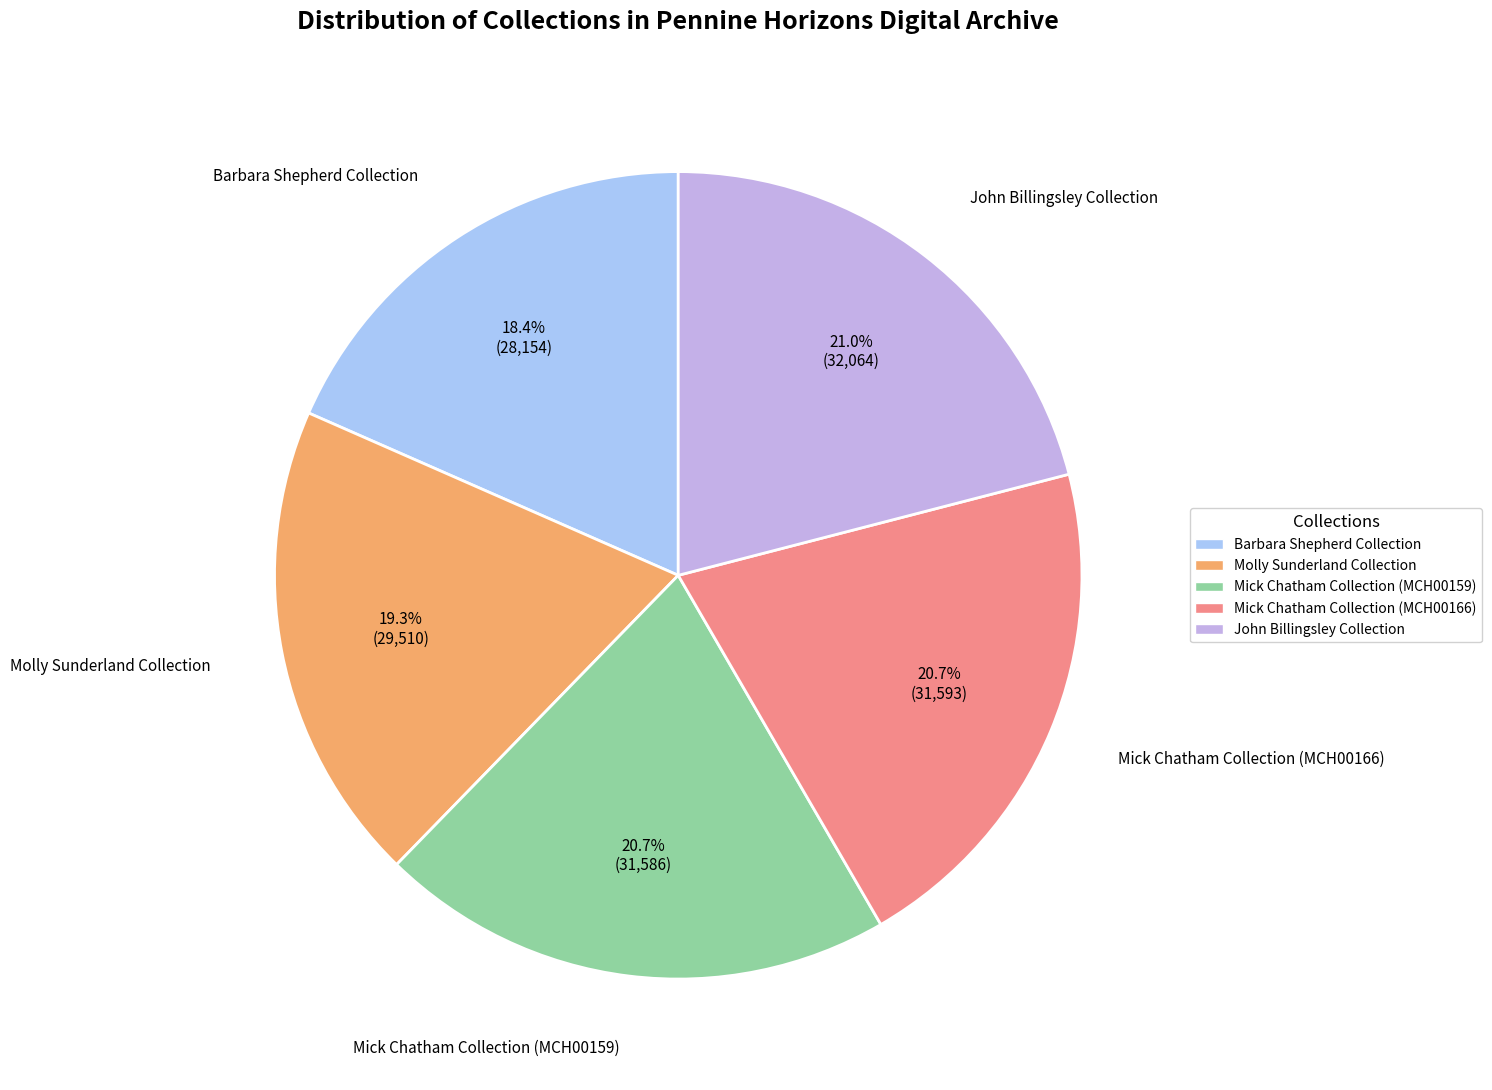

Does John Billingsley Collection represent more than half of the total?

No